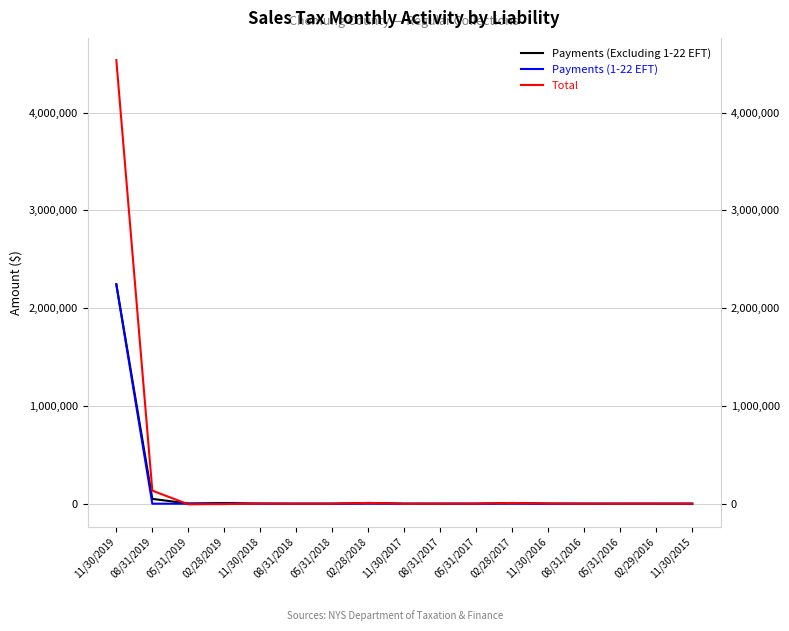

What is the spread (max minus min) of values at 08/31/2018?

907.7